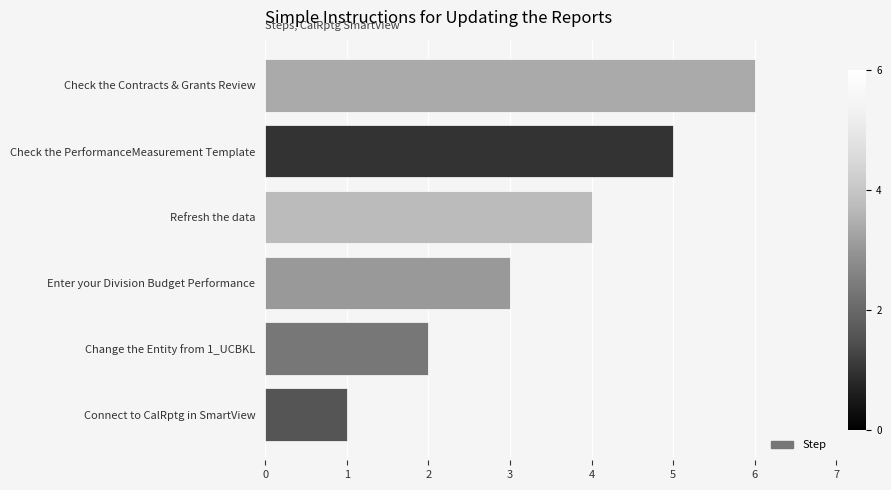

Rank the categories by value from lowest to highest.

Connect to CalRptg in SmartView, Change the Entity from 1_UCBKL, Enter your Division Budget Performance, Refresh the data, Check the PerformanceMeasurement Template, Check the Contracts & Grants Review